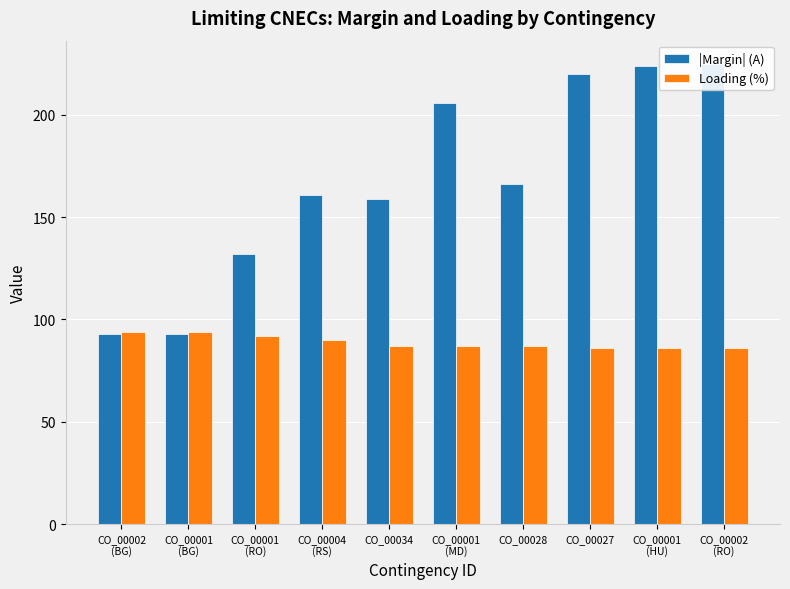

What are all the series names shown in the legend?

|Margin| (A), Loading (%)